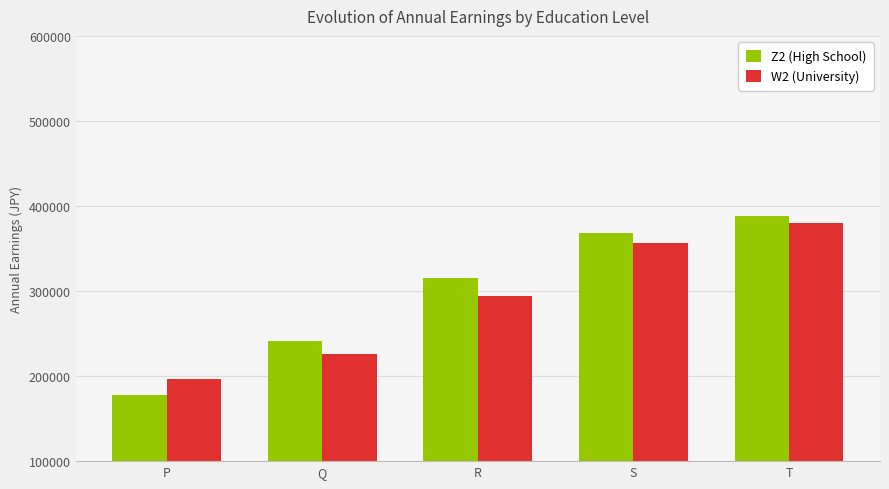

What is the difference between the highest and lowest values at P?

18610